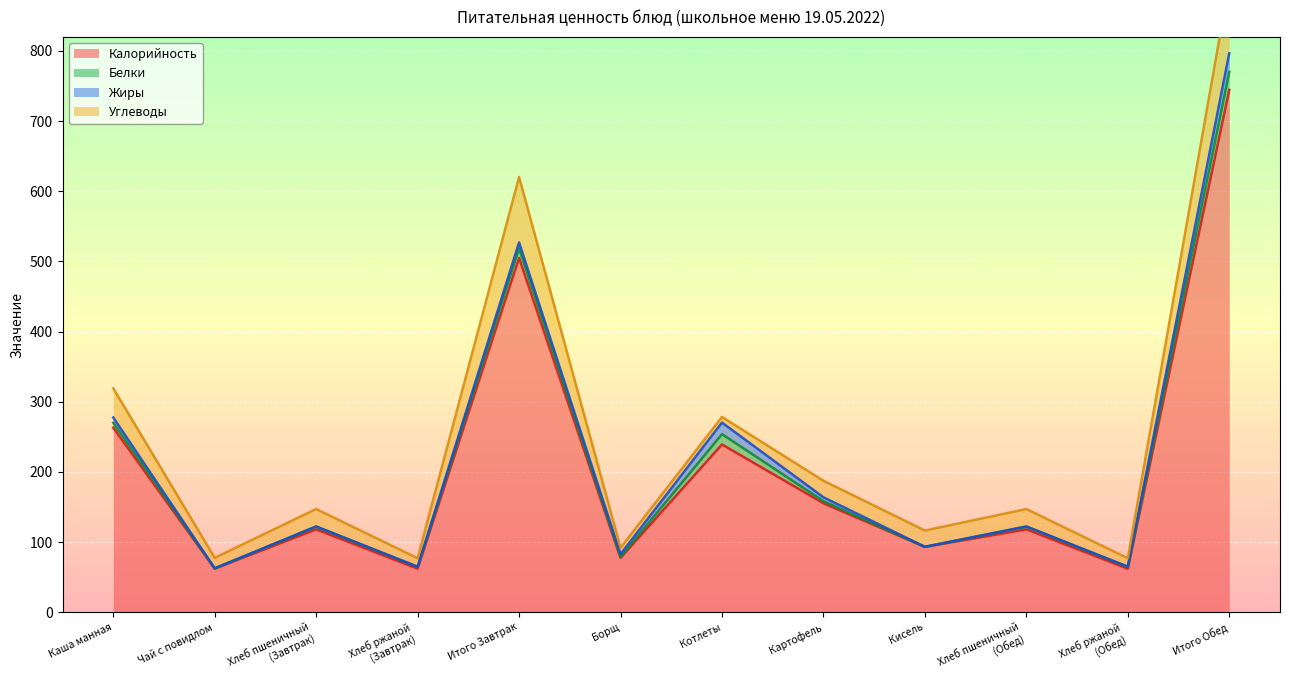

What is the label of the 5th point from the left?

Итого Завтрак